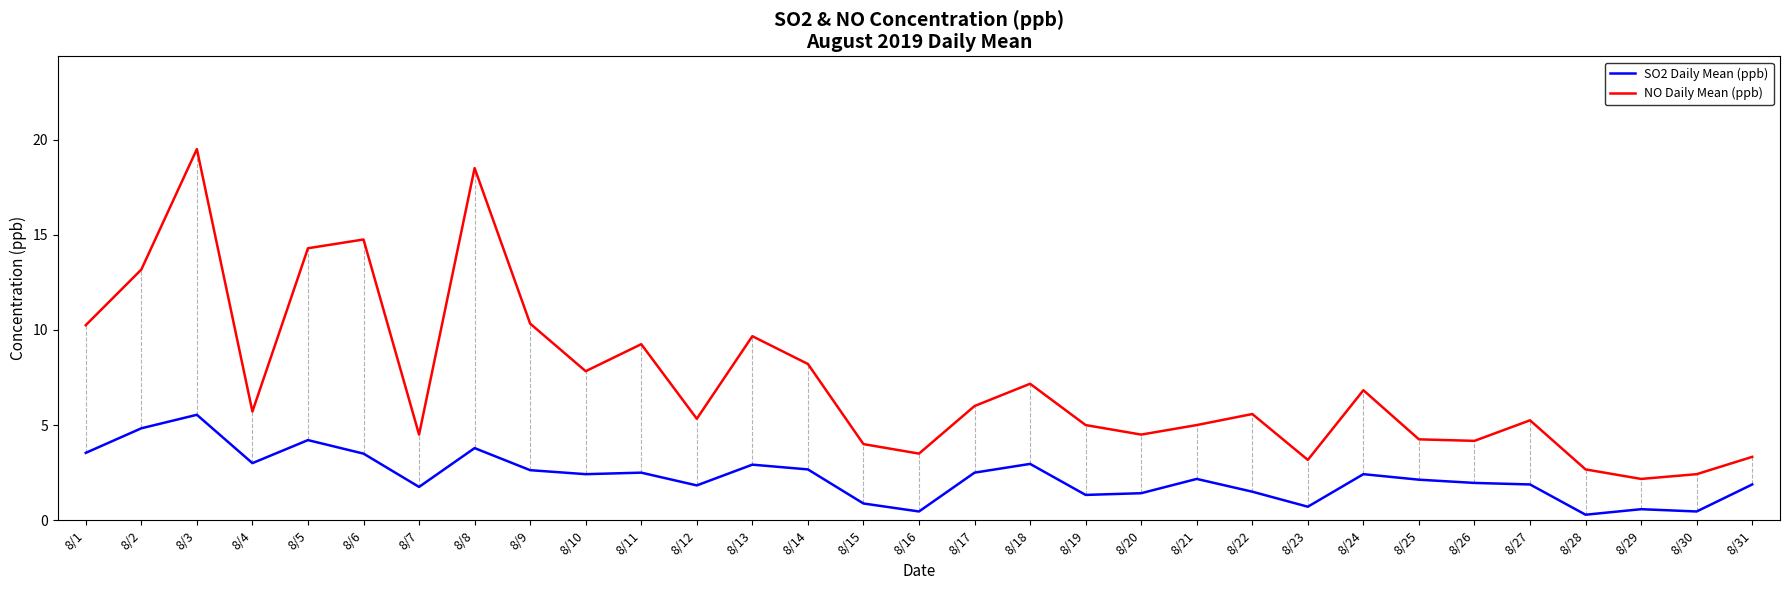

What is the sum of the NO Daily Mean (ppb) values at 8/21 and 8/4?

10.7